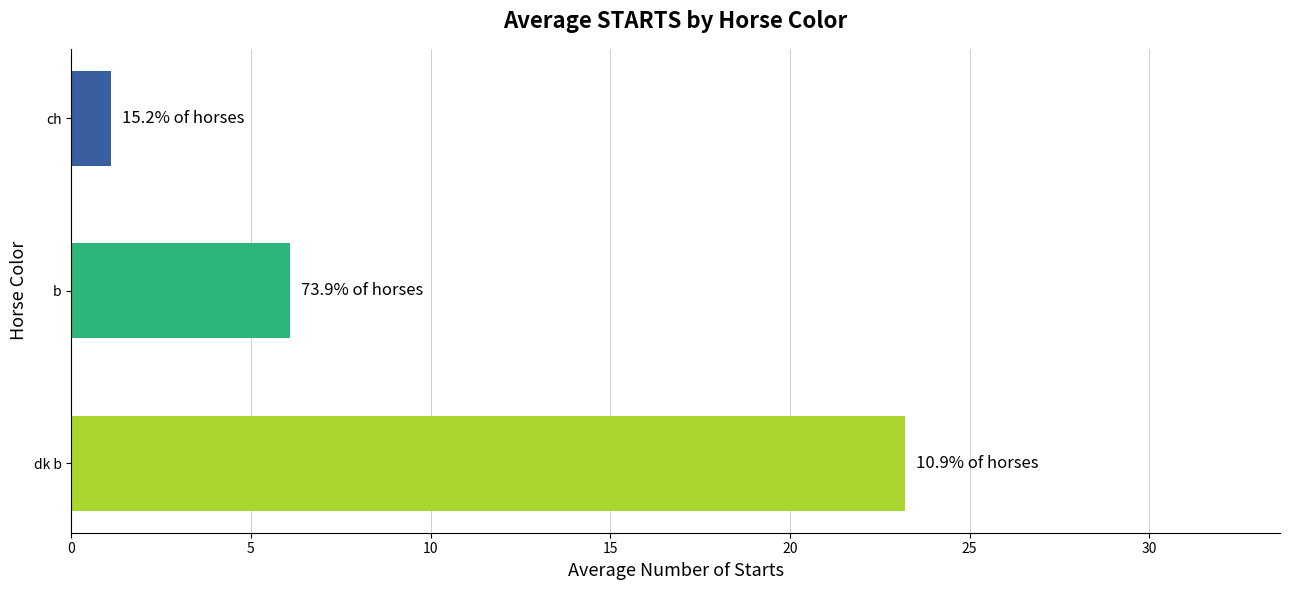

Does the chart contain any negative values?

No